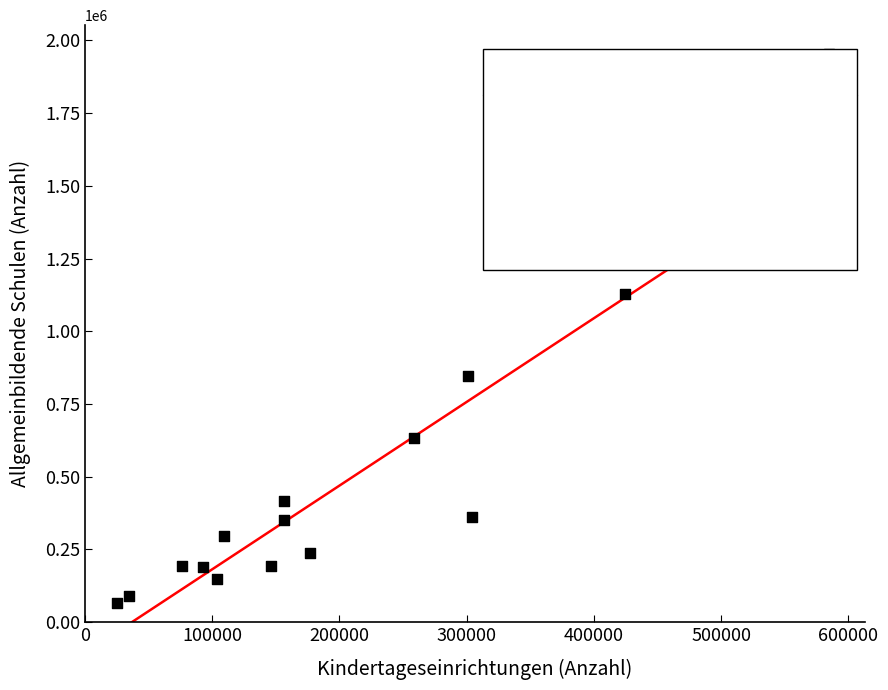

What is the range of Y values (max minus min)?

1886949